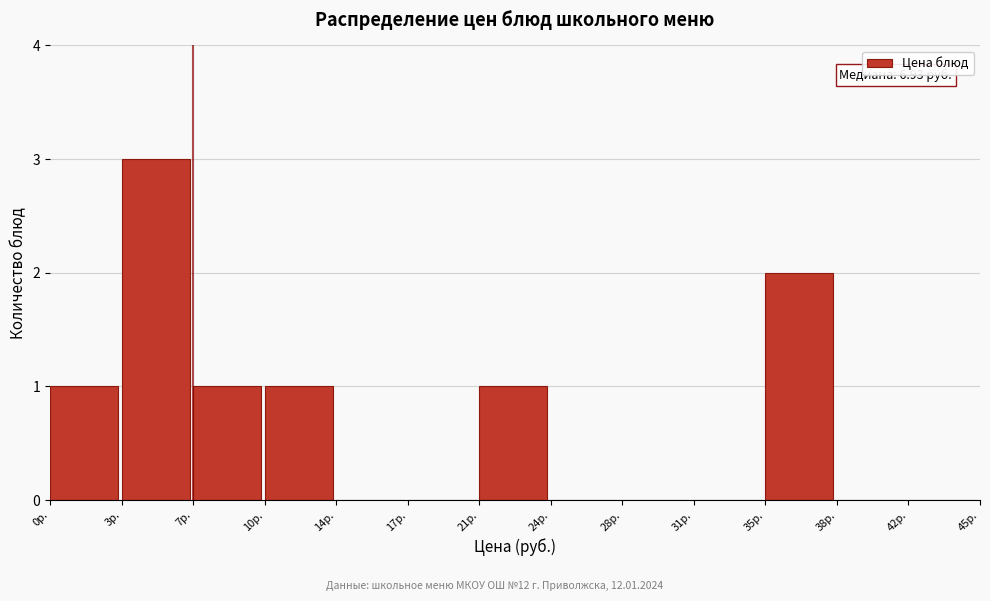

Reading right to left, what are all the values shown in this chart?

42р.=0	38р.=0	35р.=2	31р.=0	28р.=0	24р.=0	21р.=1	17р.=0	14р.=0	10р.=1	7р.=1	3р.=3	0р.=1